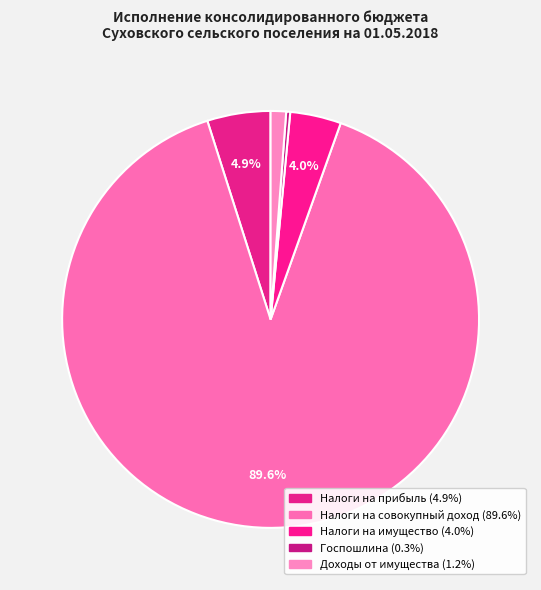

To the nearest percent, what is the average slice percentage?

20%